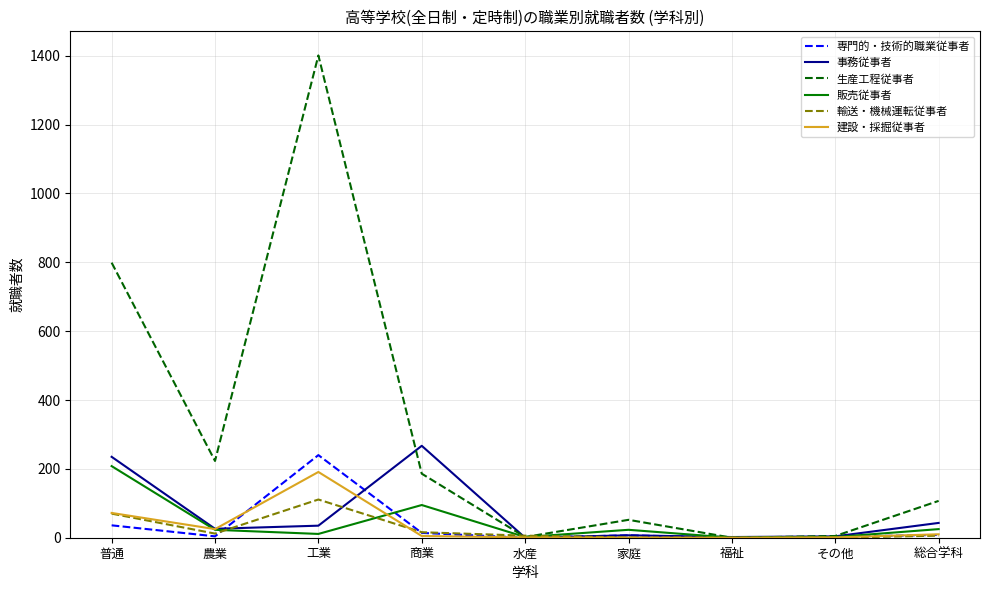

What position from the left is 農業?

2